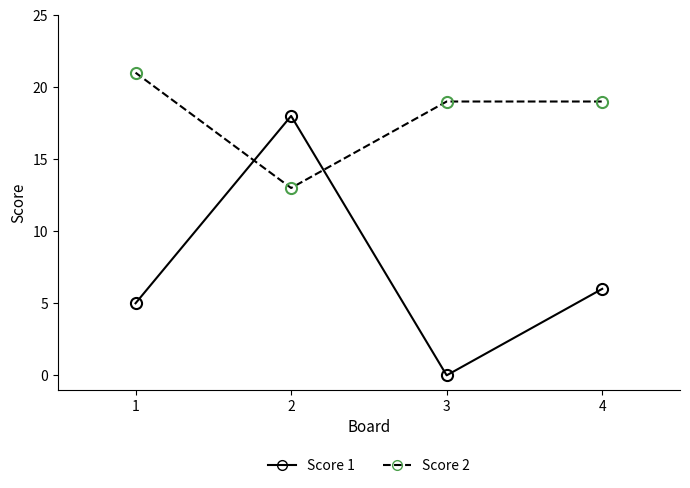

At which category does Score 2 reach its first local valley?

2